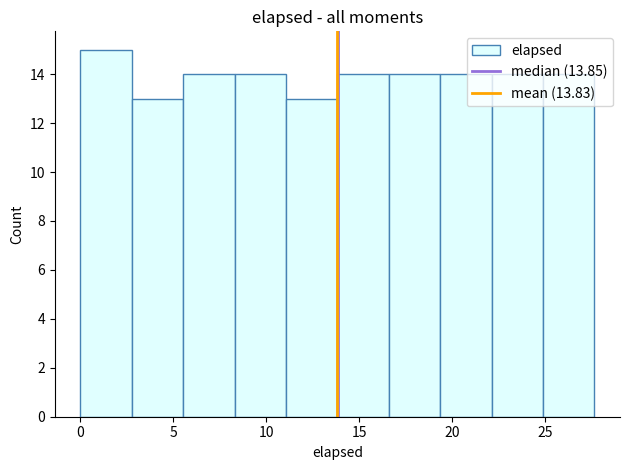

Reading left to right, list every bar in this chart as the range it spans on the x-axis followed by its height. Neither the bar edges nor the heights are printed on the chart, so give them approximately, as read against the axes.

0.0 to 3.0: 15
3.0 to 5.5: 13
5.5 to 8.5: 14
8.5 to 11.0: 14
11.0 to 14.0: 13
14.0 to 16.5: 14
16.5 to 19.5: 14
19.5 to 22.0: 14
22.0 to 25.0: 14
25.0 to 27.5: 14